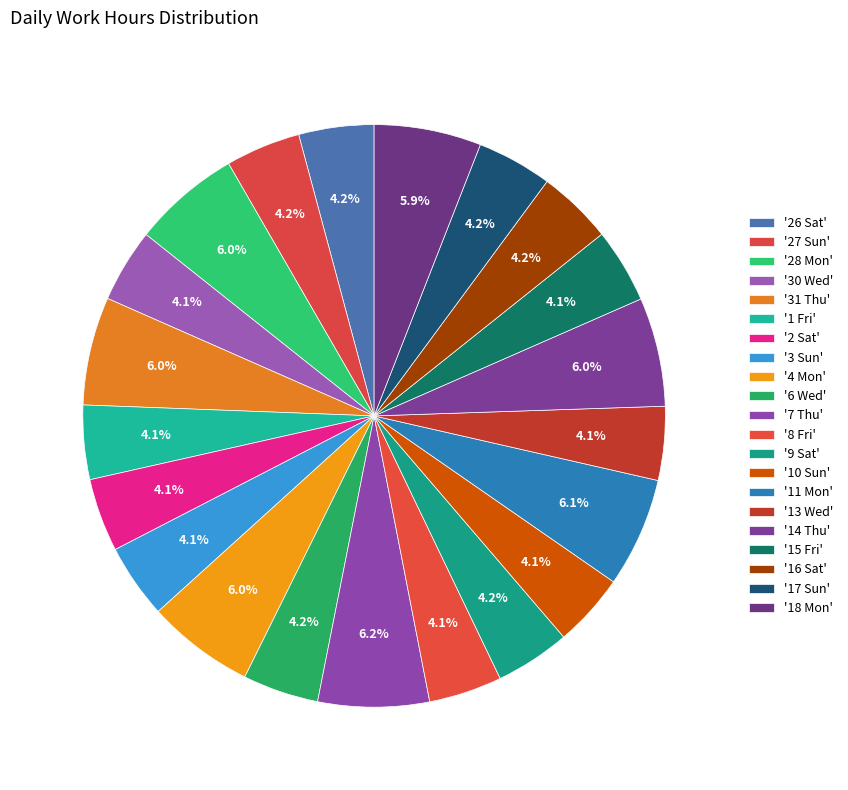

Count the number of slices in the pie.

21